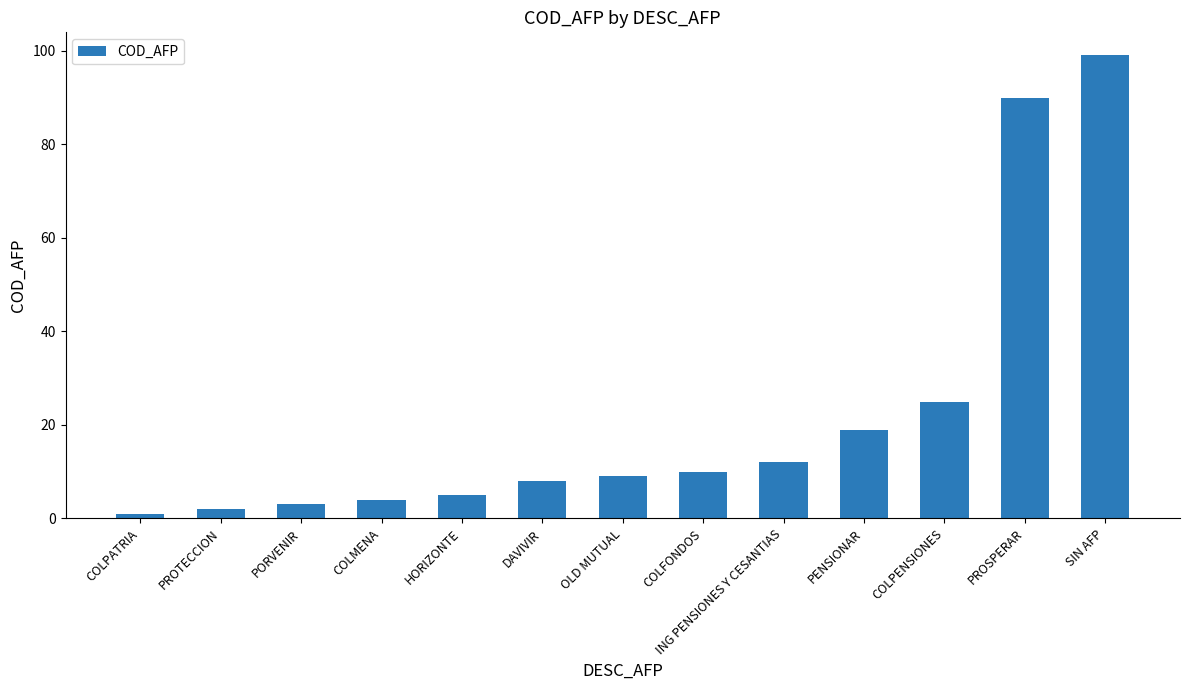

Count the number of data series in this chart.

1